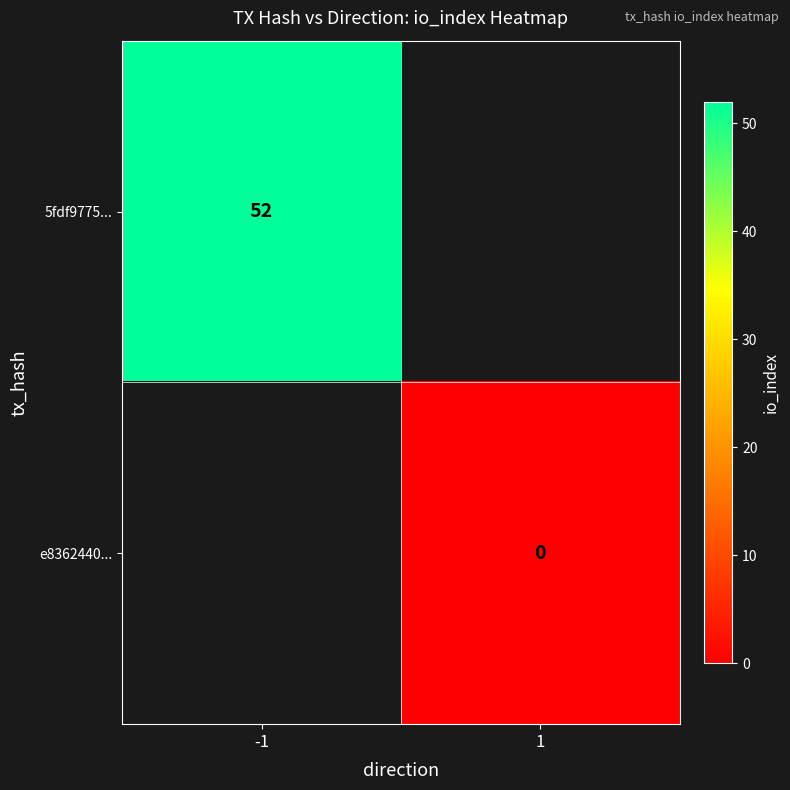

True or false: 5fdf9775... has a value of 52 at -1.

True